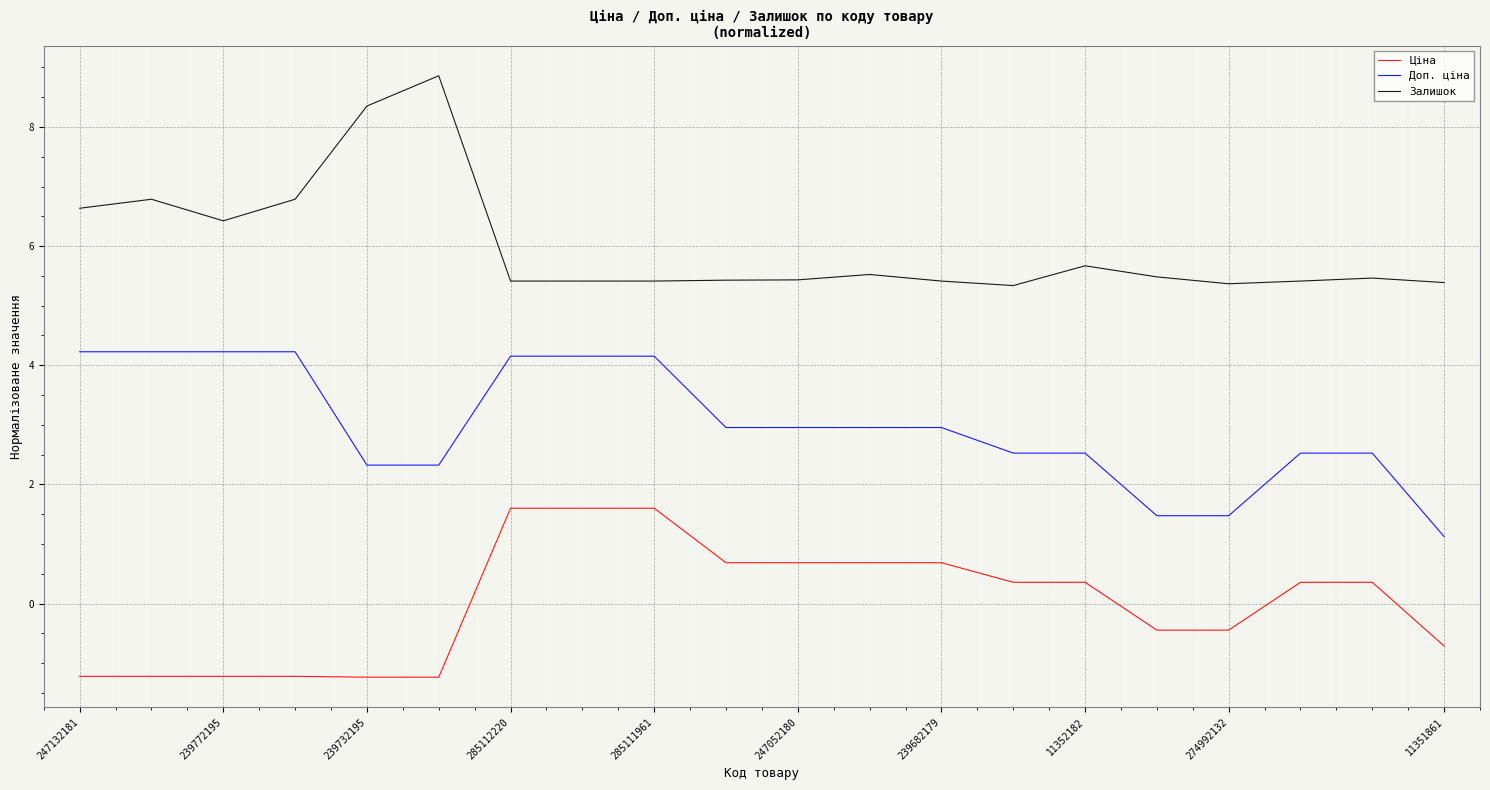

What is the minimum value for Залишок?

5.3